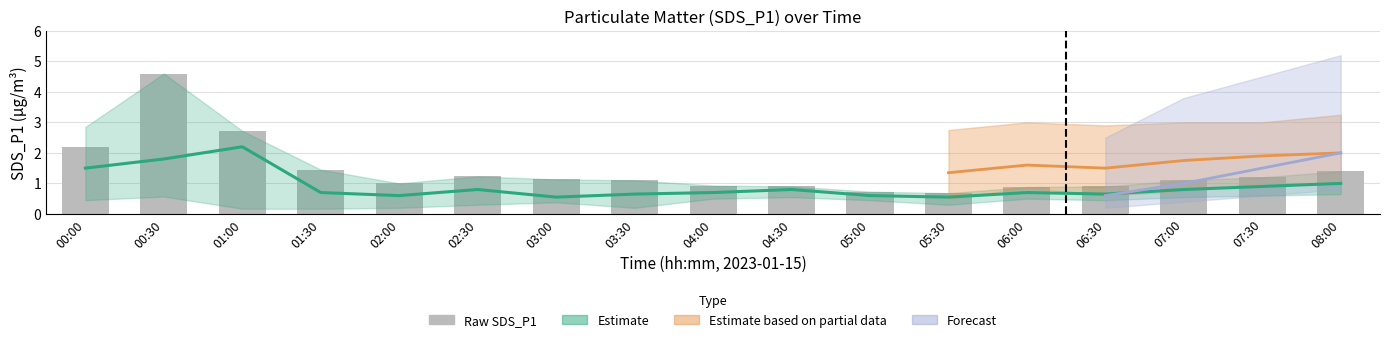

Which label corresponds to the largest value in the chart?

00:30